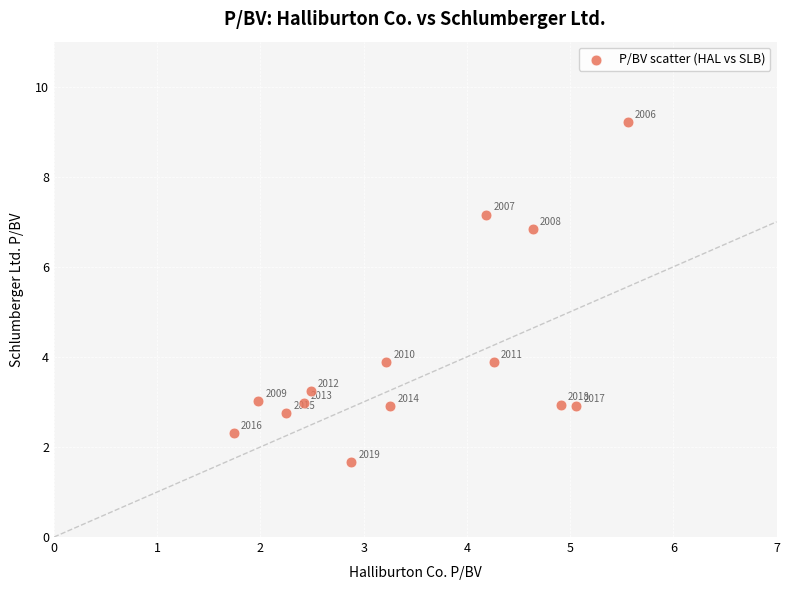

What is the range of X values (max minus min)?

3.8